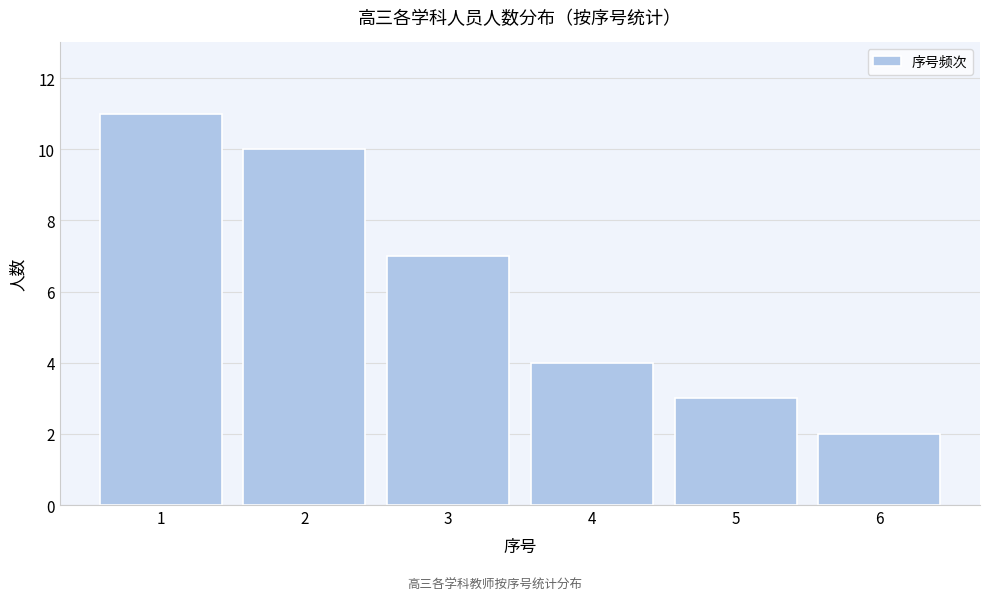

Reading left to right, list every bar in this chart as the range it spans on the x-axis followed by its height. The values are not printed on the chart, so give them approximately, as read against the axis.

0.5 to 1.5: 11
1.5 to 2.5: 10
2.5 to 3.5: 7
3.5 to 4.5: 4
4.5 to 5.5: 3
5.5 to 6.5: 2